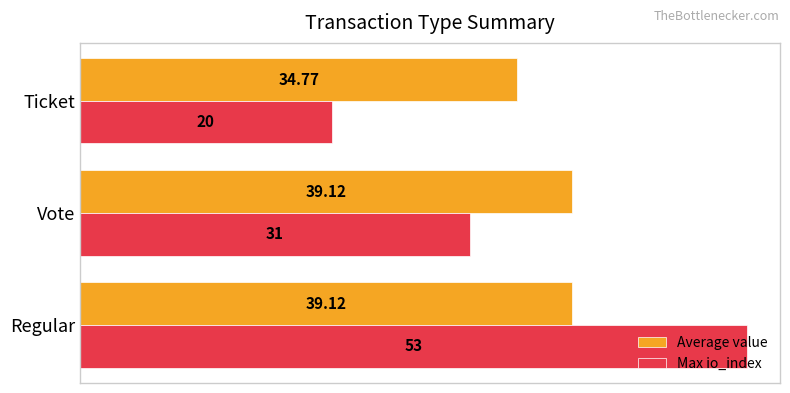

Rank the series by their maximum value, from highest to lowest.

Max io_index, Average value